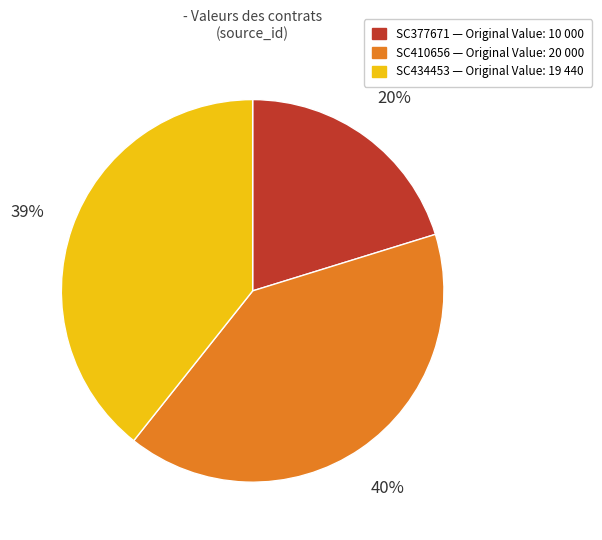

To the nearest percent, what is the difference between the largest and smallest slice percentages?

20%